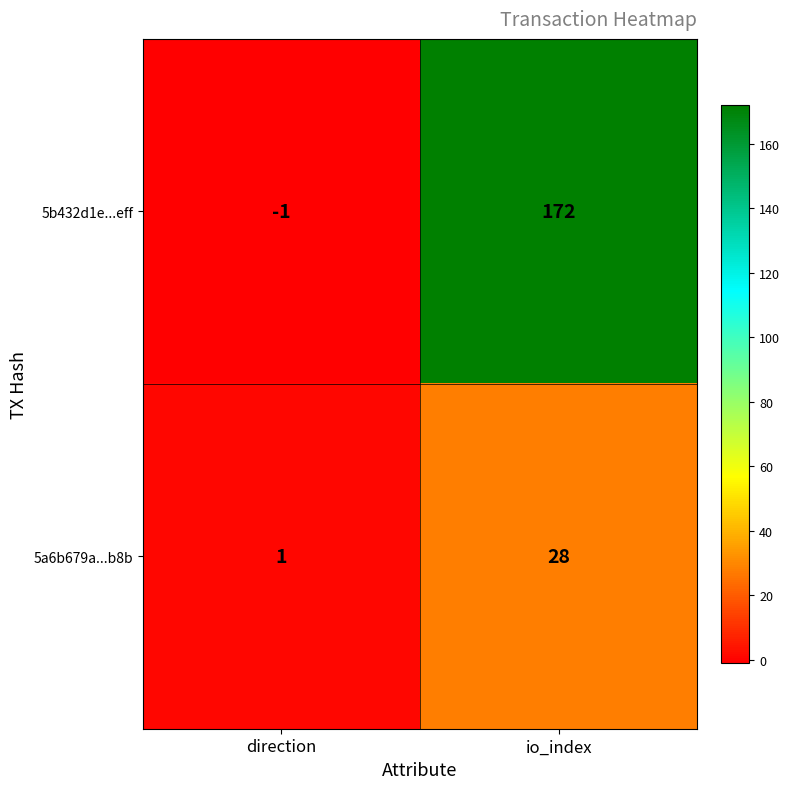

What is the difference between the 5a6b679a...b8b values at io_index and direction?

27